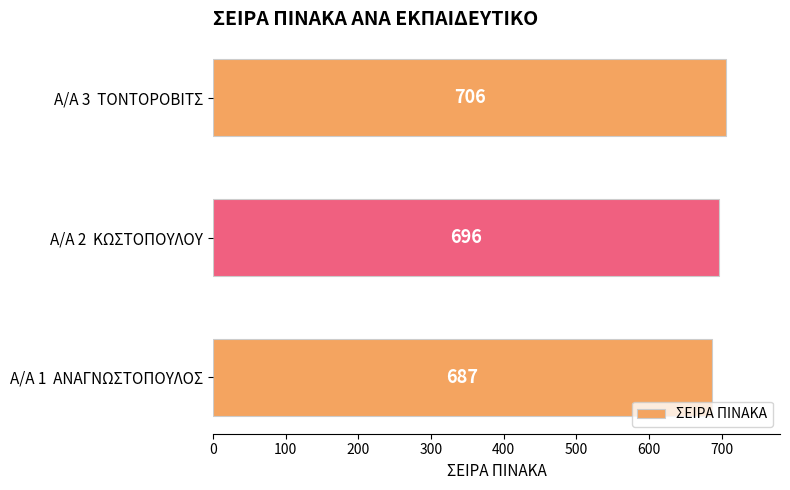

What value does the data have at Α/Α 3  ΤΟΝΤΟΡΟΒΙΤΣ, to the nearest 10?

710